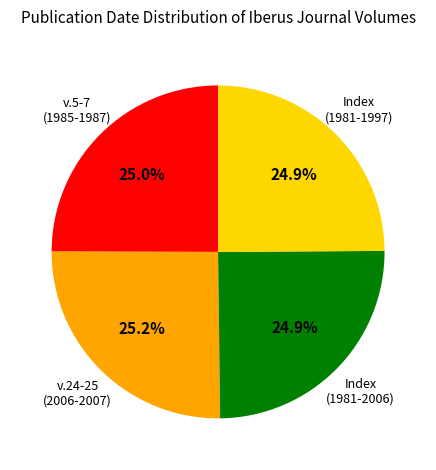

Count the number of slices in the pie.

4